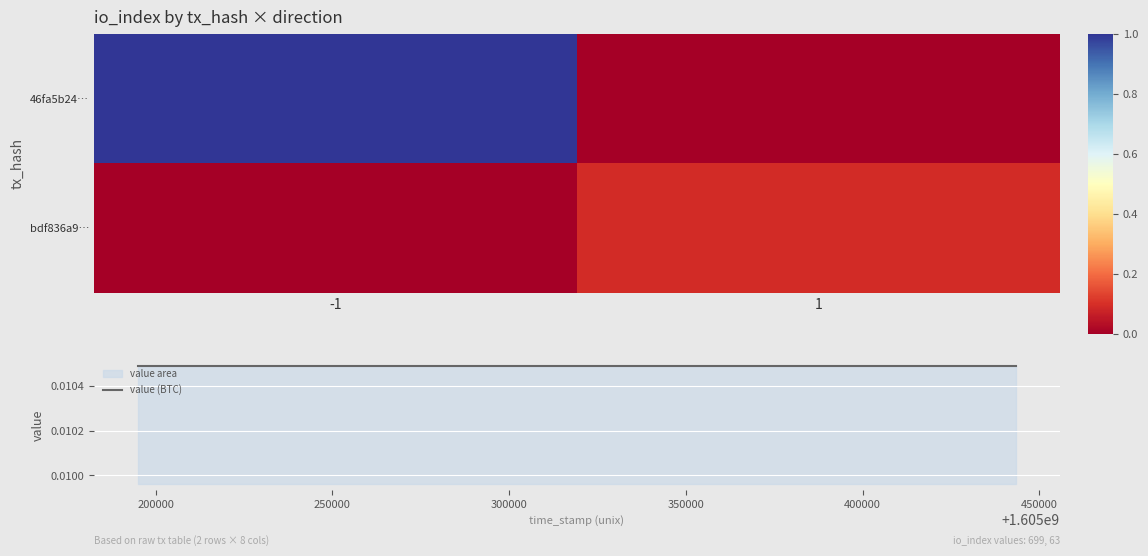

The value of value (BTC) at 1 is 0.0. True or false?

False